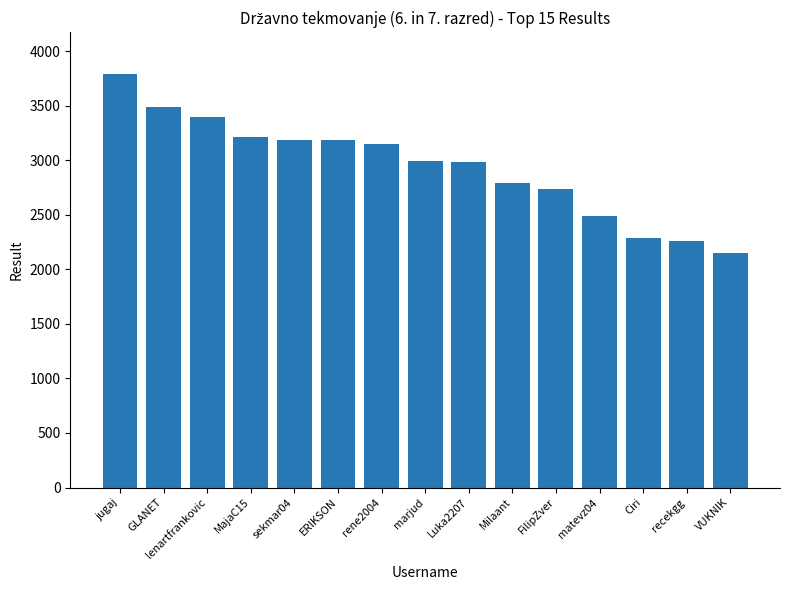

What is the label of the 10th bar from the right?

ERIKSON